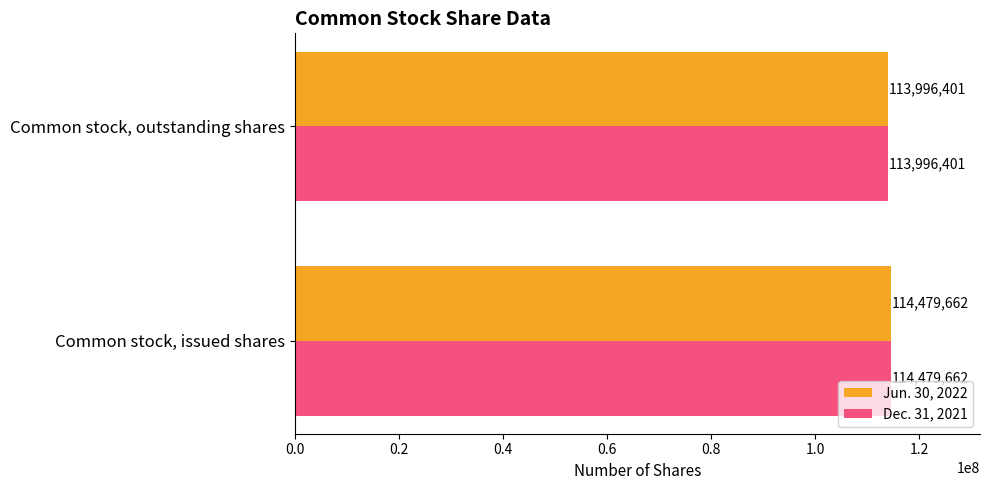

Where is Jun. 30, 2022 nearest to the value 114238031?

Common stock, outstanding shares